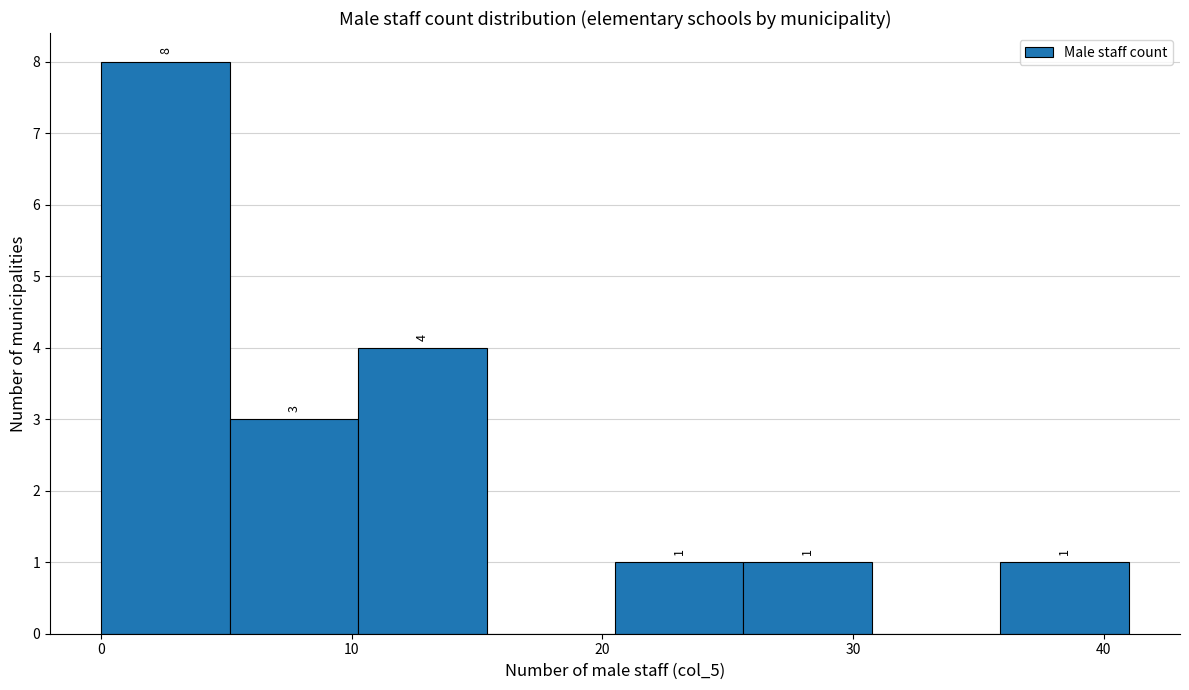

Over which range of the x-axis is the bar tallest?

0 to 5